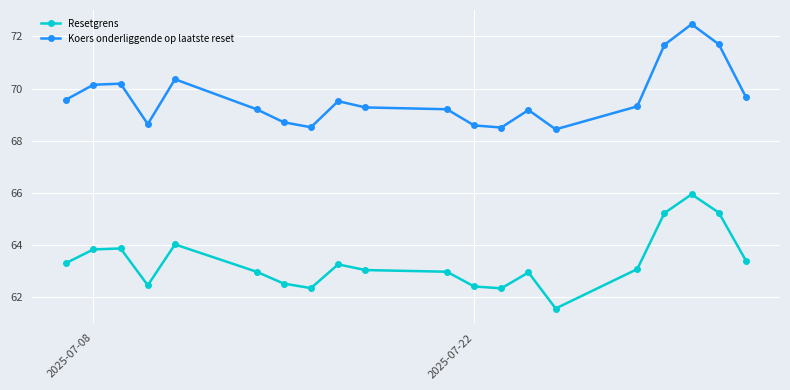

True or false: Resetgrens and Koers onderliggende op laatste reset intersect in this chart.

False